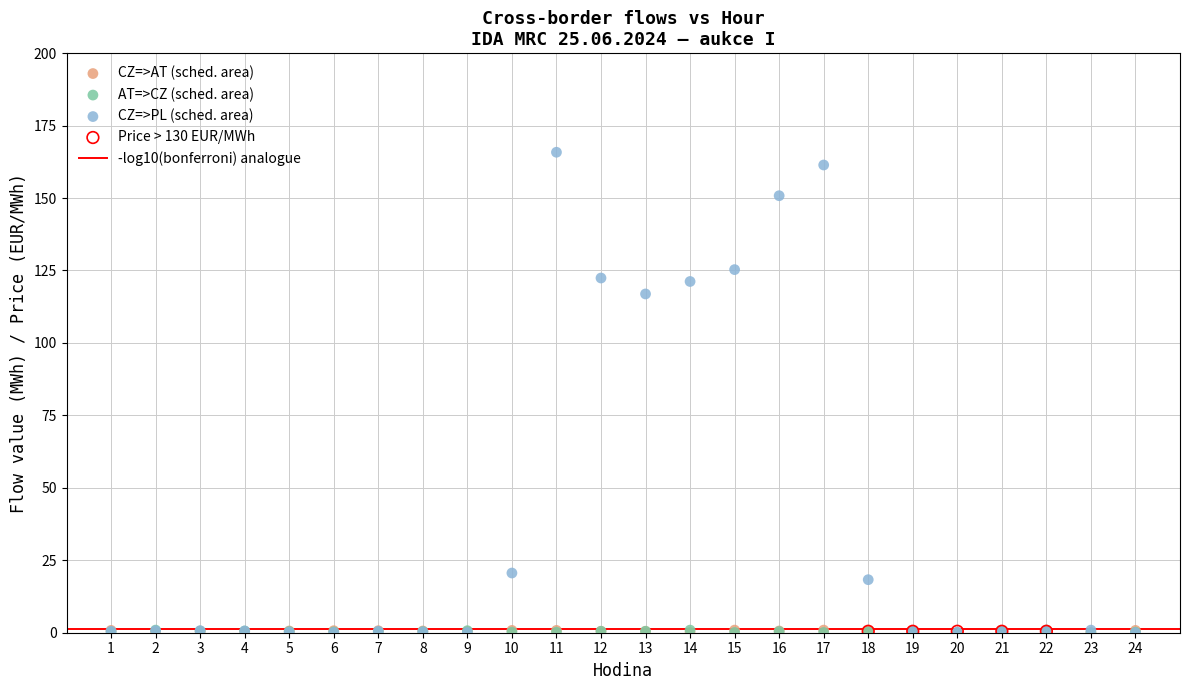

Which series contains the highest Y value?

CZ=>PL (sched. area)